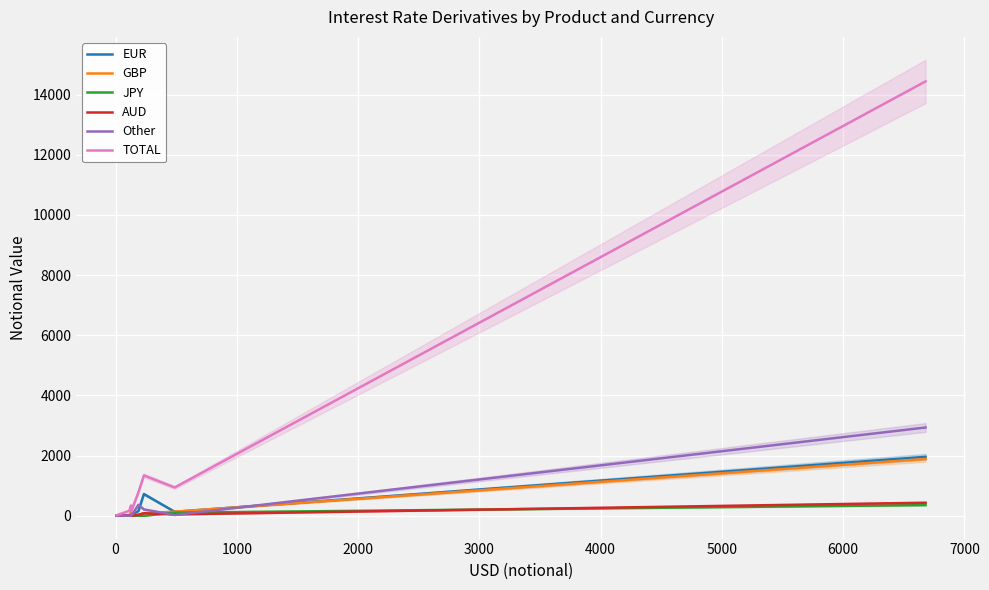

What is the maximum value for EUR?

1959